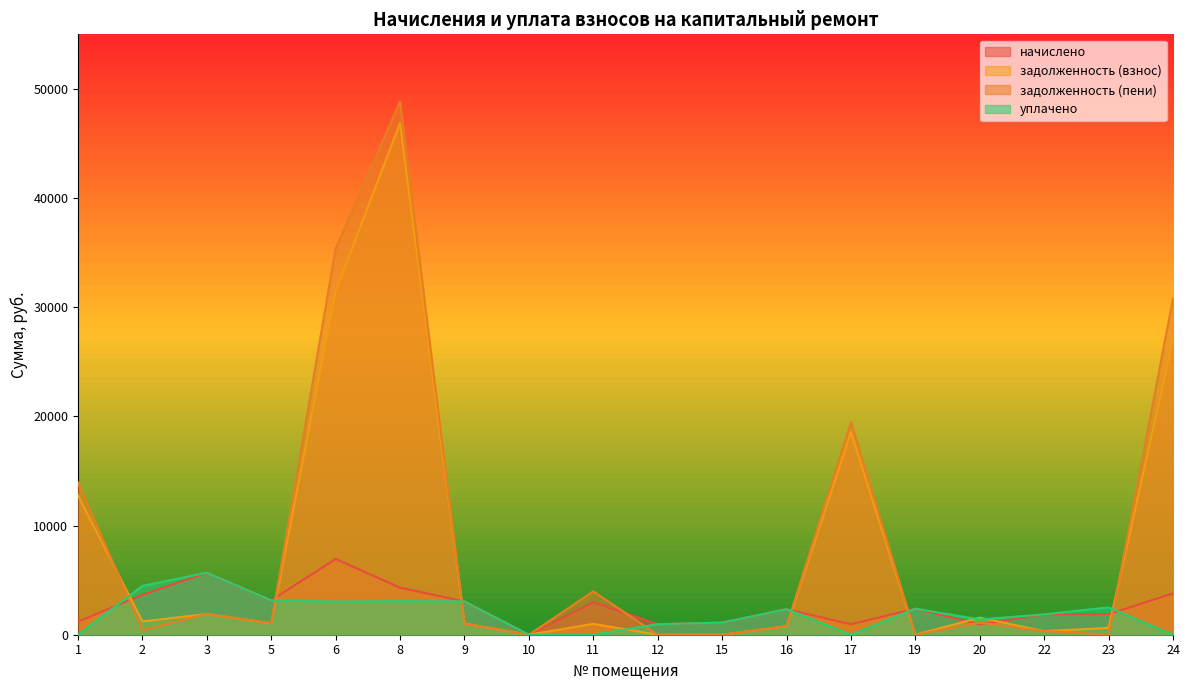

At 10, list the series in order from largest to smallest.

начислено, задолженность (взнос), задолженность (пени), уплачено